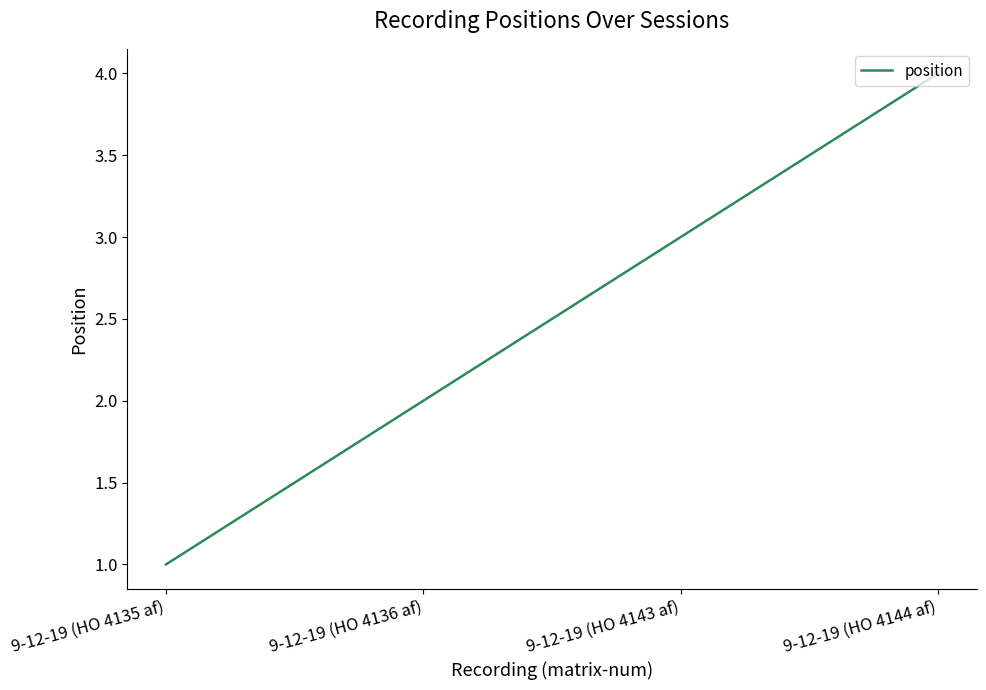

What value does the data have at 9-12-19 (HO 4135 af)?

1